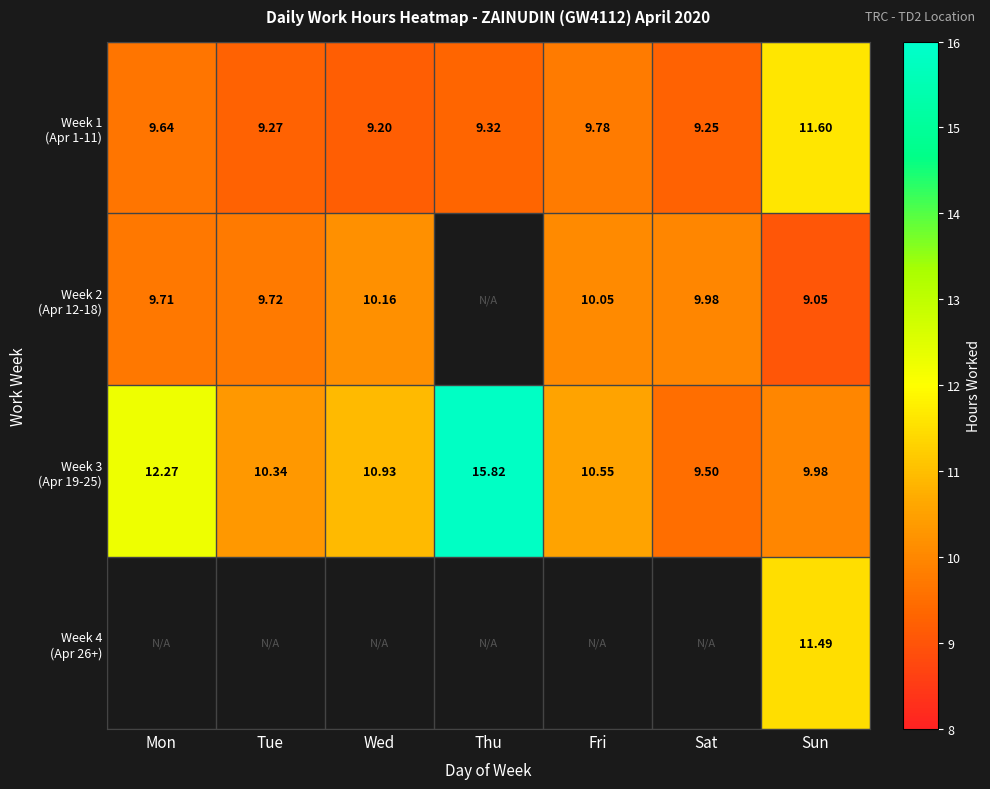

The Week 2 (Apr 12-18) series shows 10.0 at Sat. True or false?

True